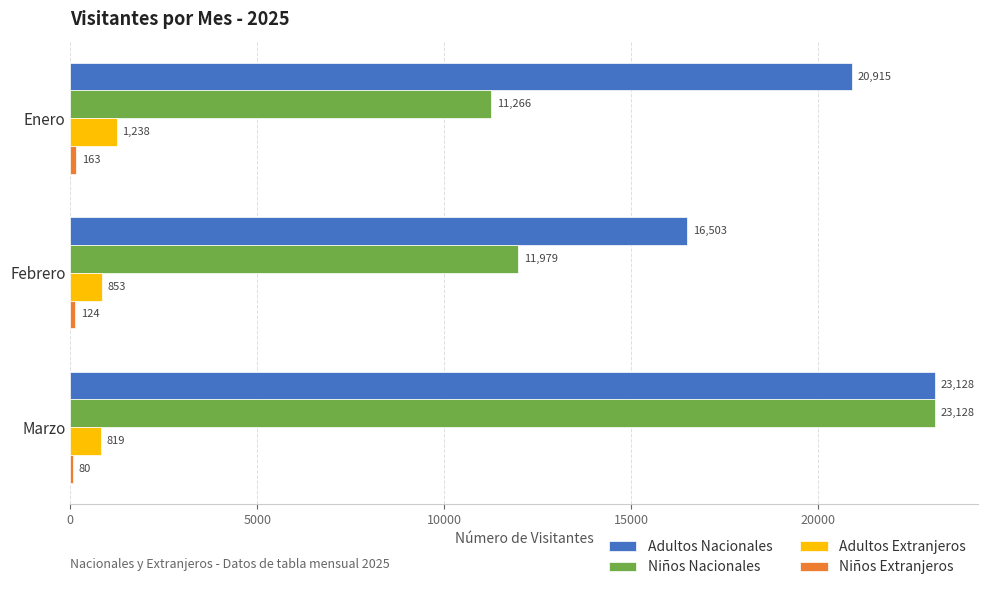

How many data points in Niños Nacionales are less than 11979?

1